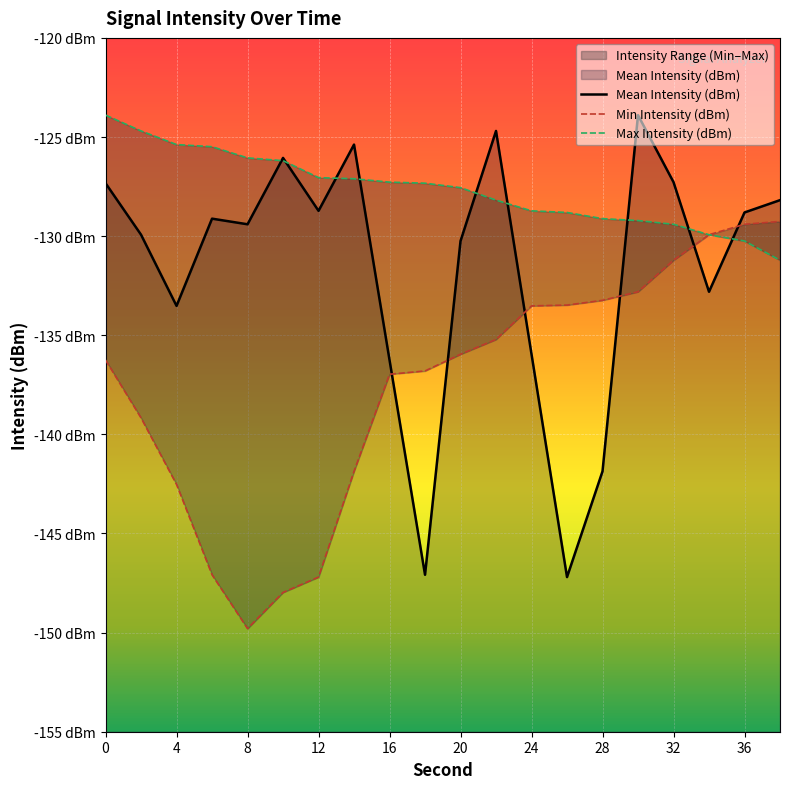

Rank the series by their maximum value, from highest to lowest.

Mean Intensity (dBm), Max Intensity (dBm), Min Intensity (dBm)